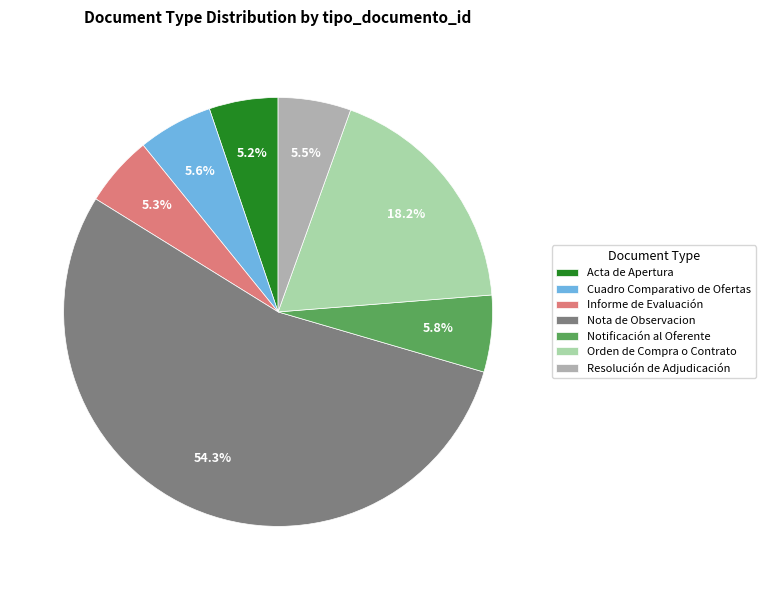

Which category accounts for the majority?

Nota de Observacion